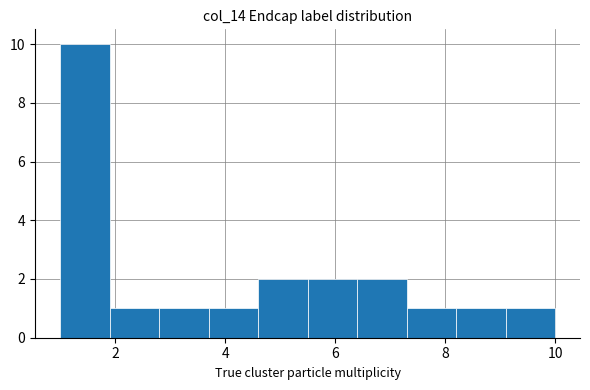

Reading left to right, transcribe this chart: for each bar, give the range it covers on the x-axis and its height. Neither the bar edges nor the heights are printed on the chart, so give them approximately, as read against the axes.

1.0 to 1.9: 10
1.9 to 2.8: 1
2.8 to 3.7: 1
3.7 to 4.6: 1
4.6 to 5.5: 2
5.5 to 6.4: 2
6.4 to 7.3: 2
7.3 to 8.2: 1
8.2 to 9.1: 1
9.1 to 10.0: 1